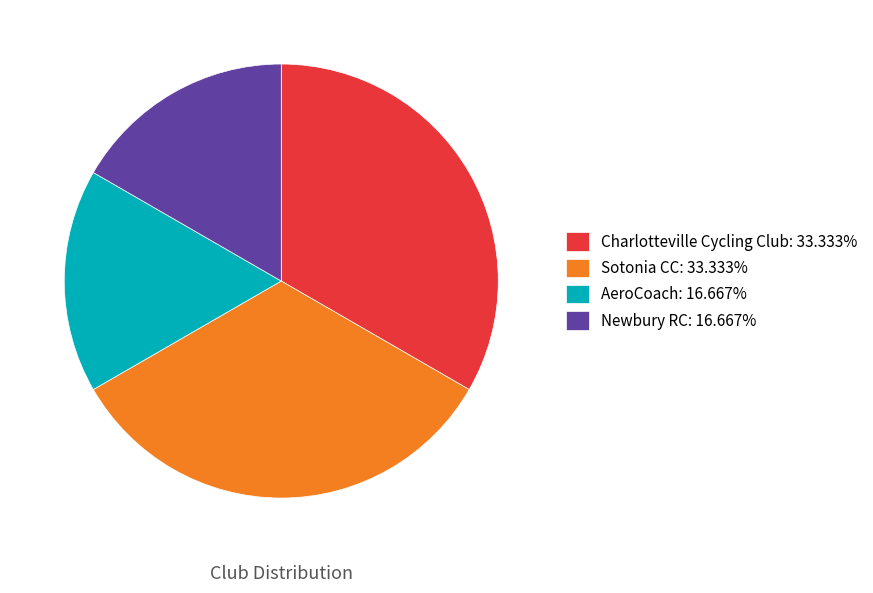

Is there a majority slice in this chart?

No